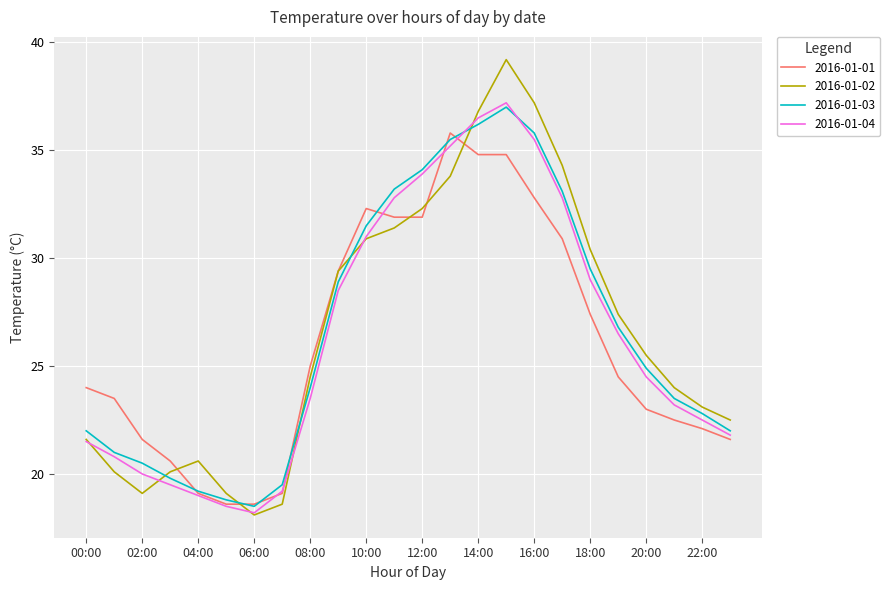

What is the maximum value for 2016-01-02?

39.2